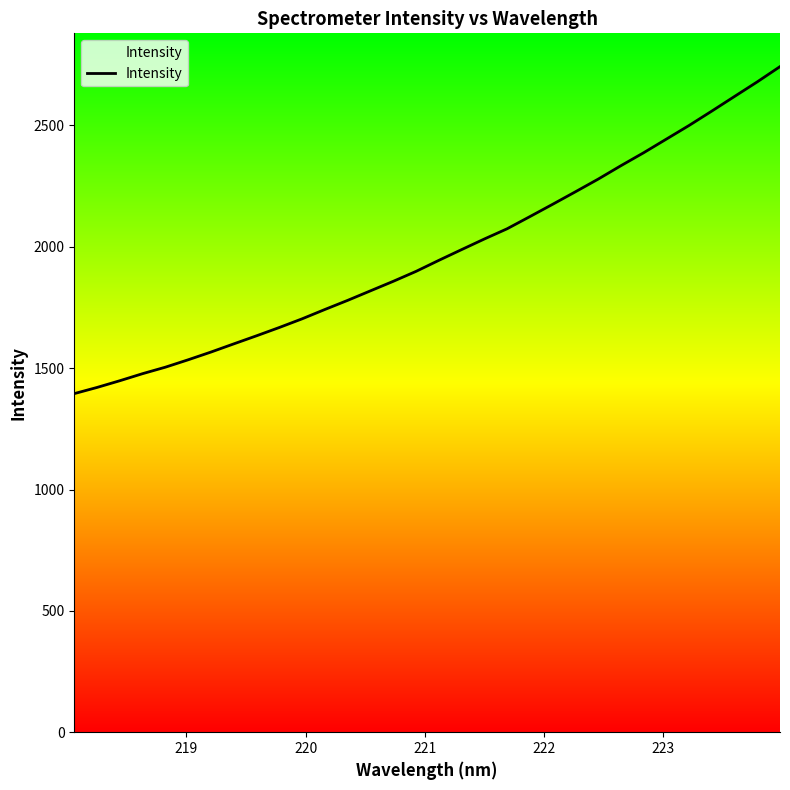

What is the difference between the maximum and minimum values?

1347.4